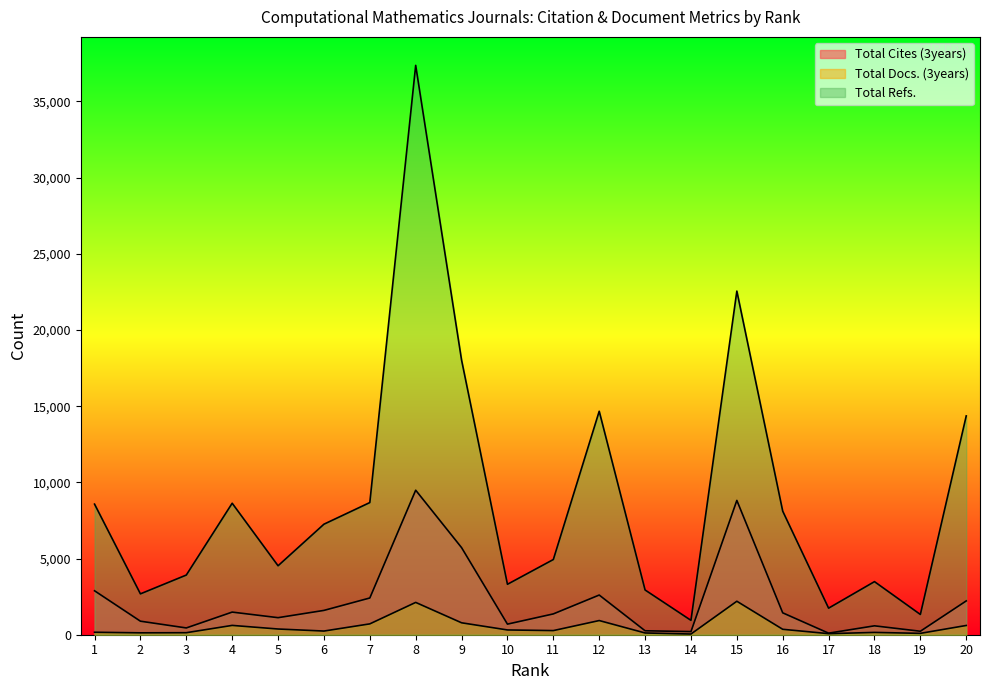

True or false: Total Refs. and Total Cites (3years) intersect in this chart.

False